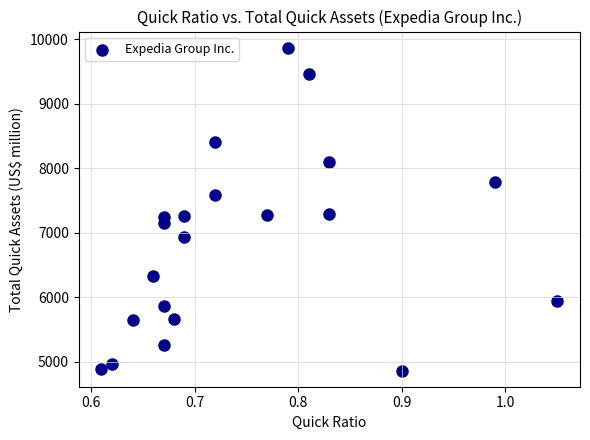

What is the range of Y values (max minus min)?

5011